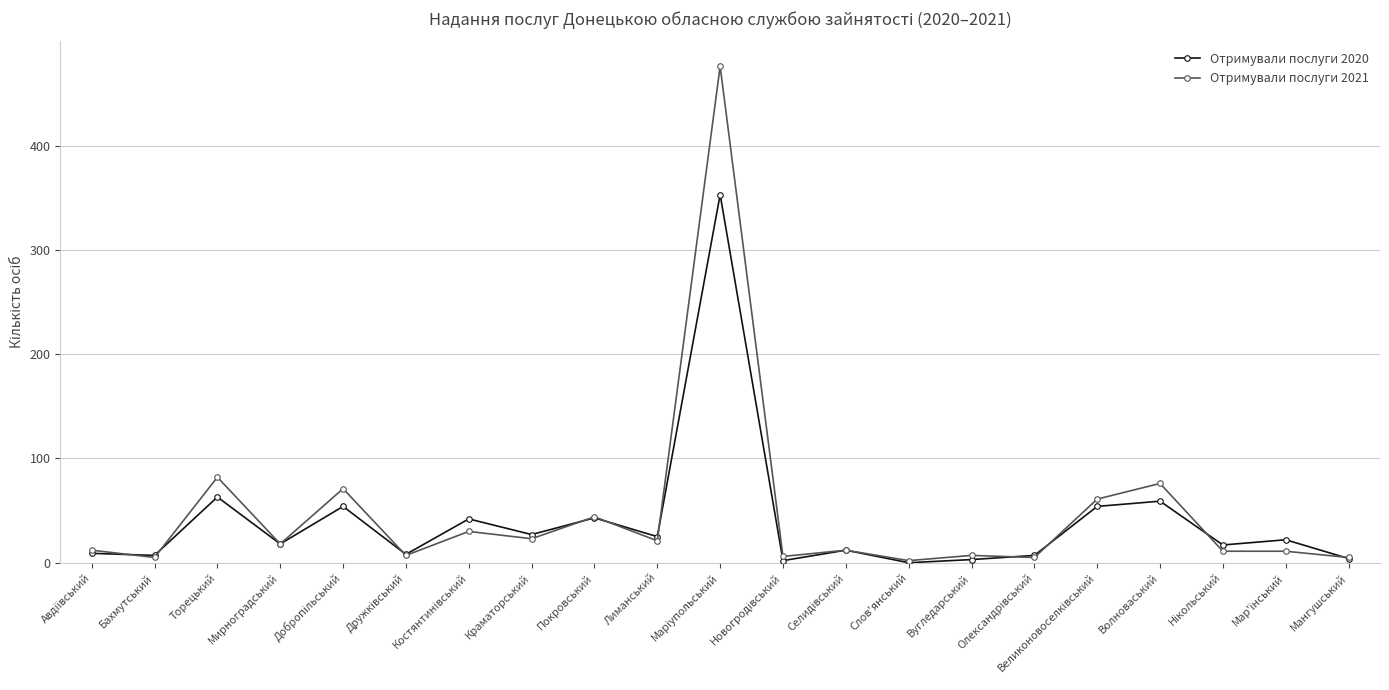

Rank the series by their maximum value, from highest to lowest.

Отримували послуги 2021, Отримували послуги 2020